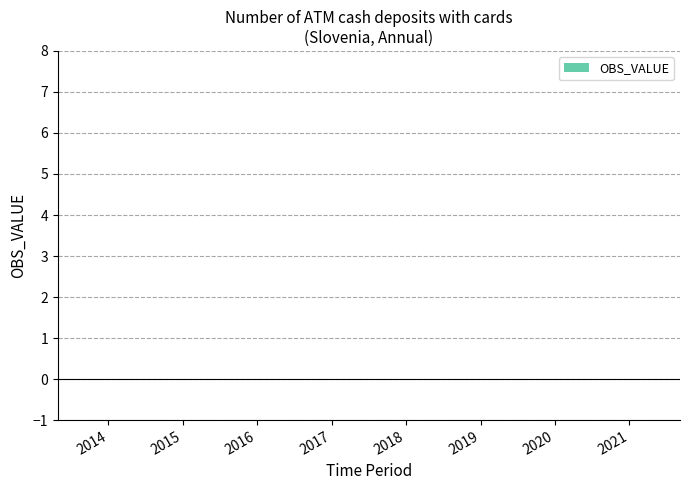

How many data points does each series have?

8